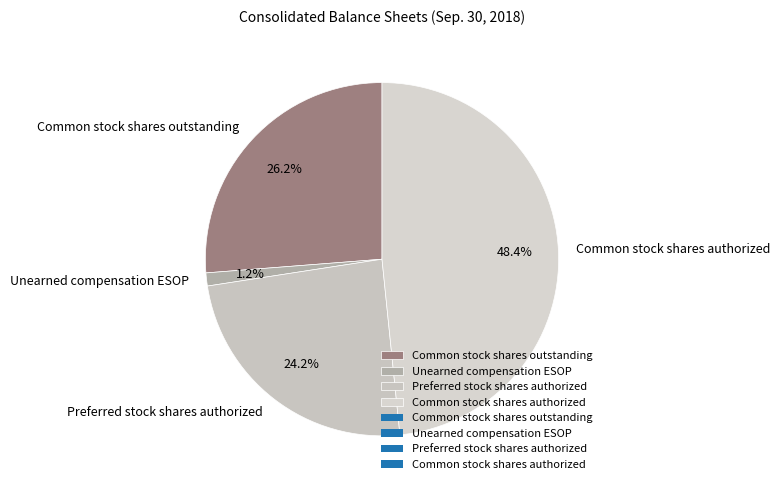

Count the number of slices in the pie.

4